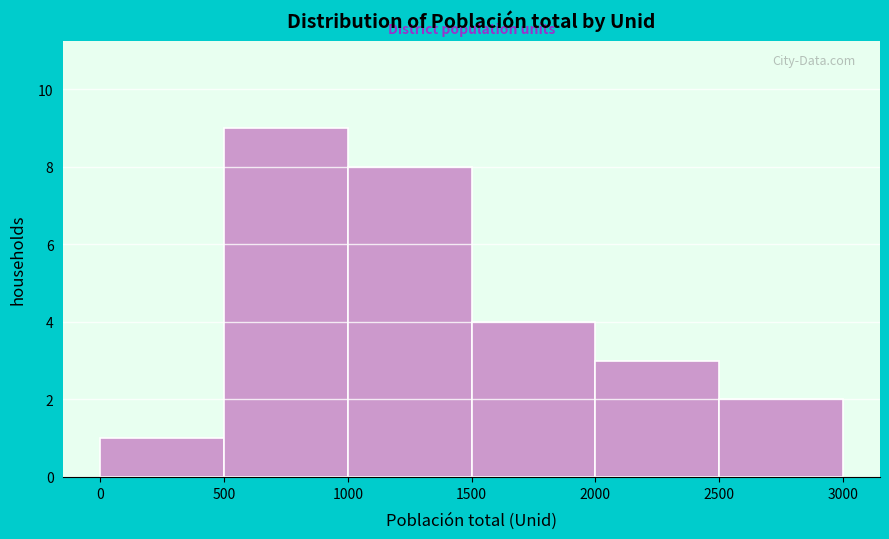

What is the height of the bar covering 2500 to 3000 on the x-axis? The values are not printed on the chart, so give them approximately, as read against the axis.

2